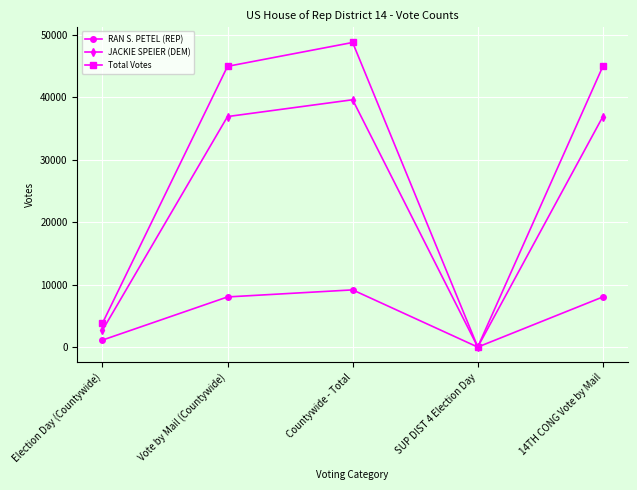

Which label corresponds to the largest value in the chart?

Countywide - Total